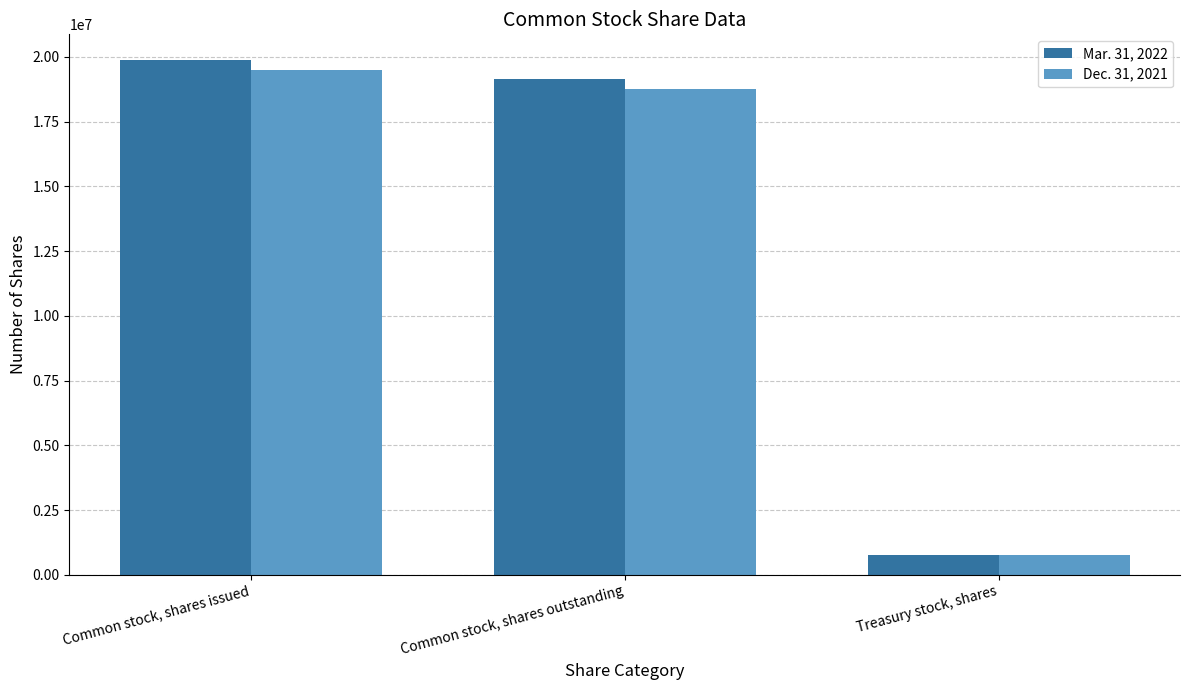

At how many categories does at least one series exceed 17138440?

2